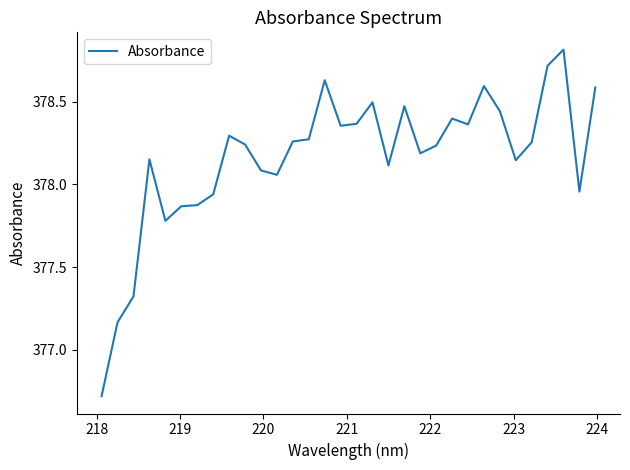

How many lines are shown in the chart?

1